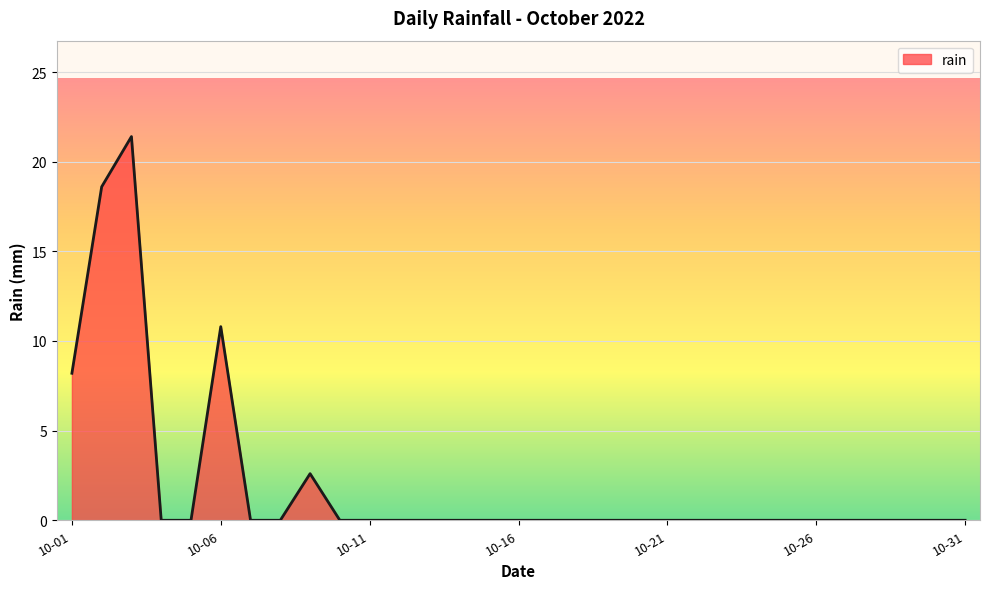

Reading right to left, extract all data points from this chart.

0.0	0.0	0.0	0.0	0.0	0.0	0.0	0.0	0.0	0.0	0.0	0.0	0.0	0.0	0.0	0.0	0.0	0.0	0.0	0.0	0.0	0.0	2.6	0.0	0.0	10.8	0.0	0.0	21.4	18.6	8.2